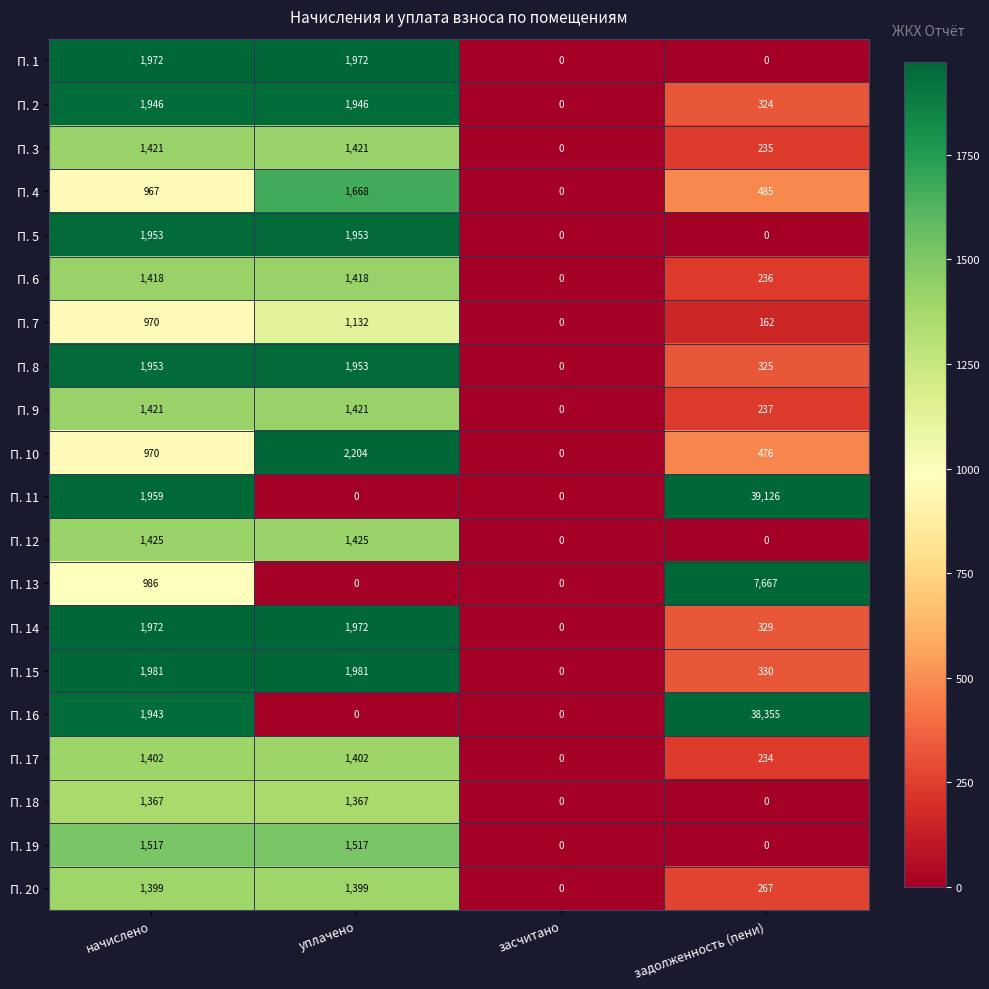

How many categories are shown in the chart?

4